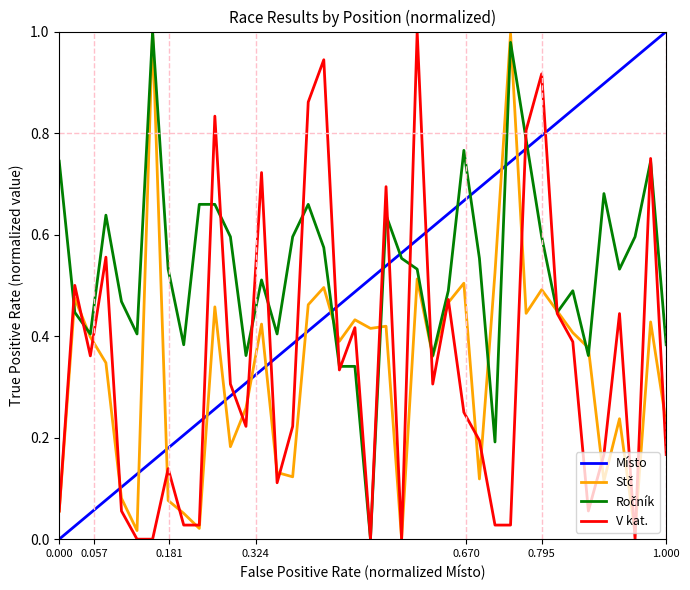

How many lines are shown in the chart?

4